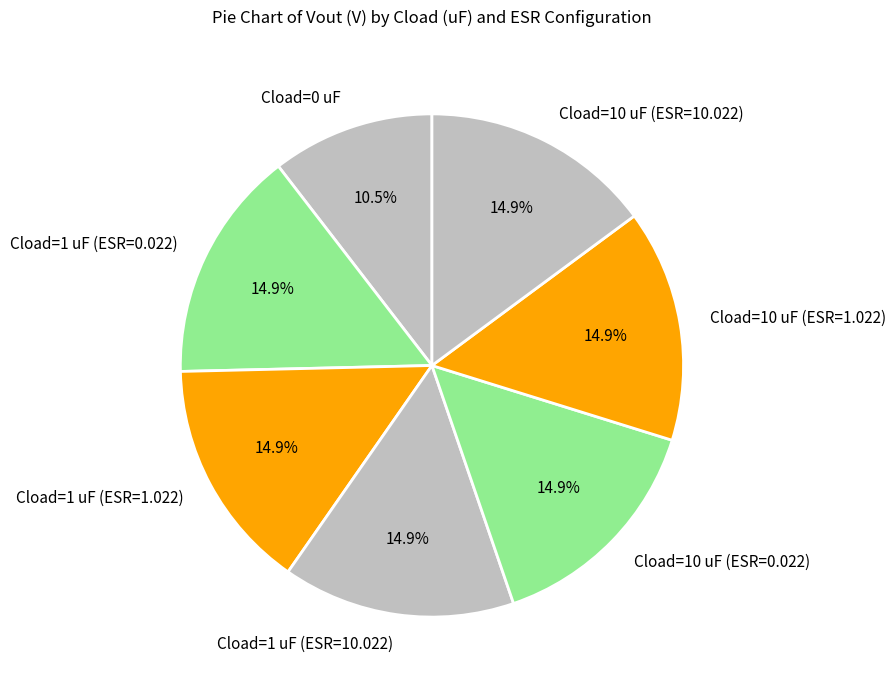

Count the number of slices in the pie.

7